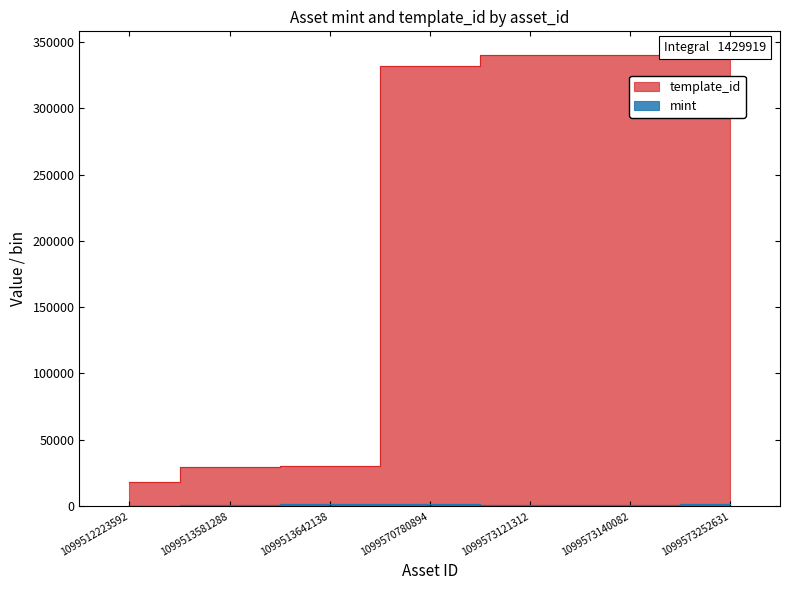

True or false: template_id and mint cross at least once.

False